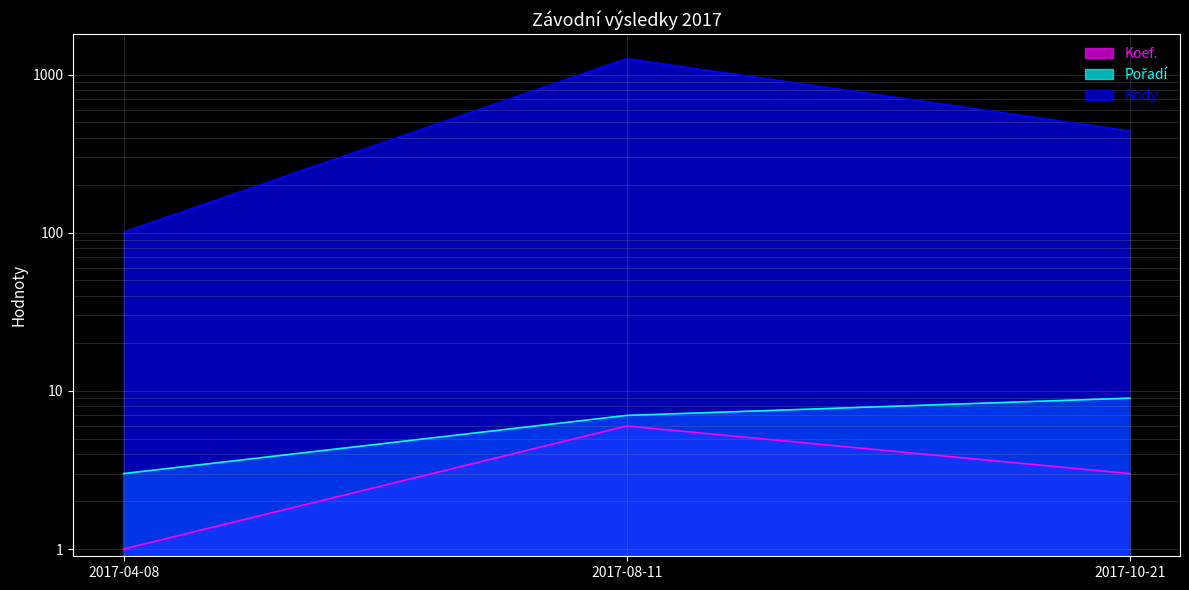

Which has a higher value, 2017-04-08 or 2017-10-21?

2017-10-21